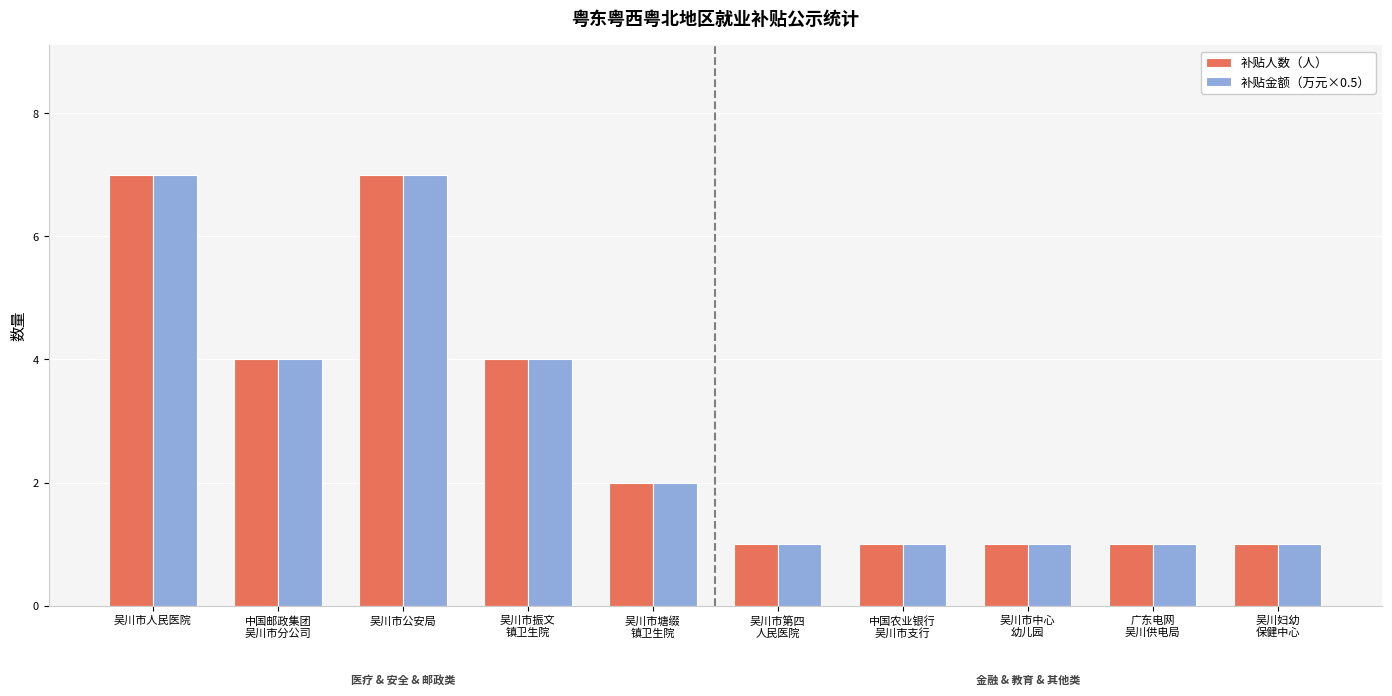

The 补贴金额（万元×0.5） series shows 1 at 广东电网
吴川供电局. True or false?

True